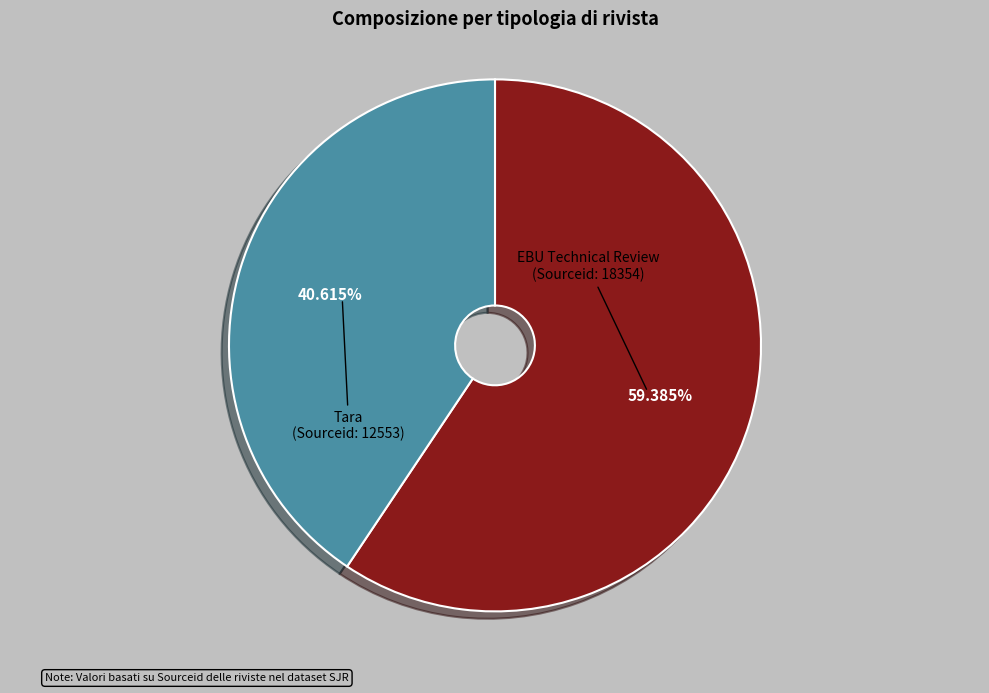

Does any single category account for the majority?

Yes